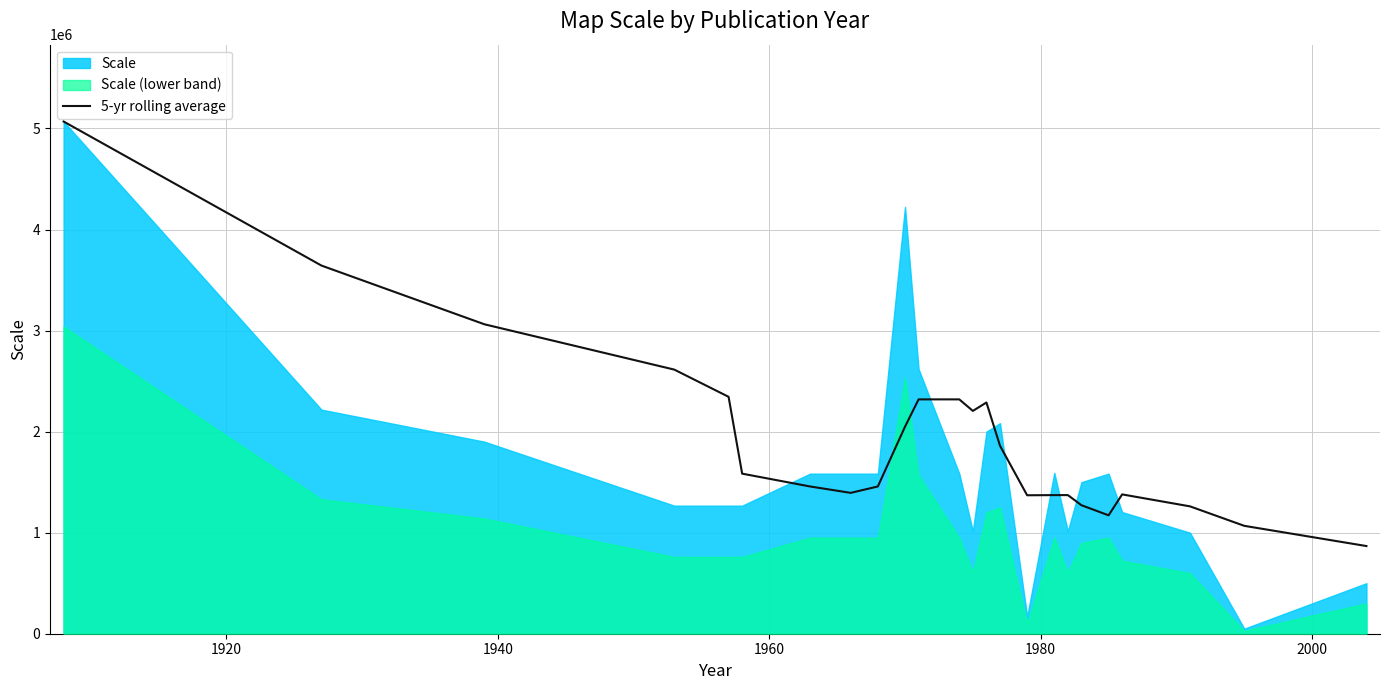

What is the maximum value shown in the chart?

5068800